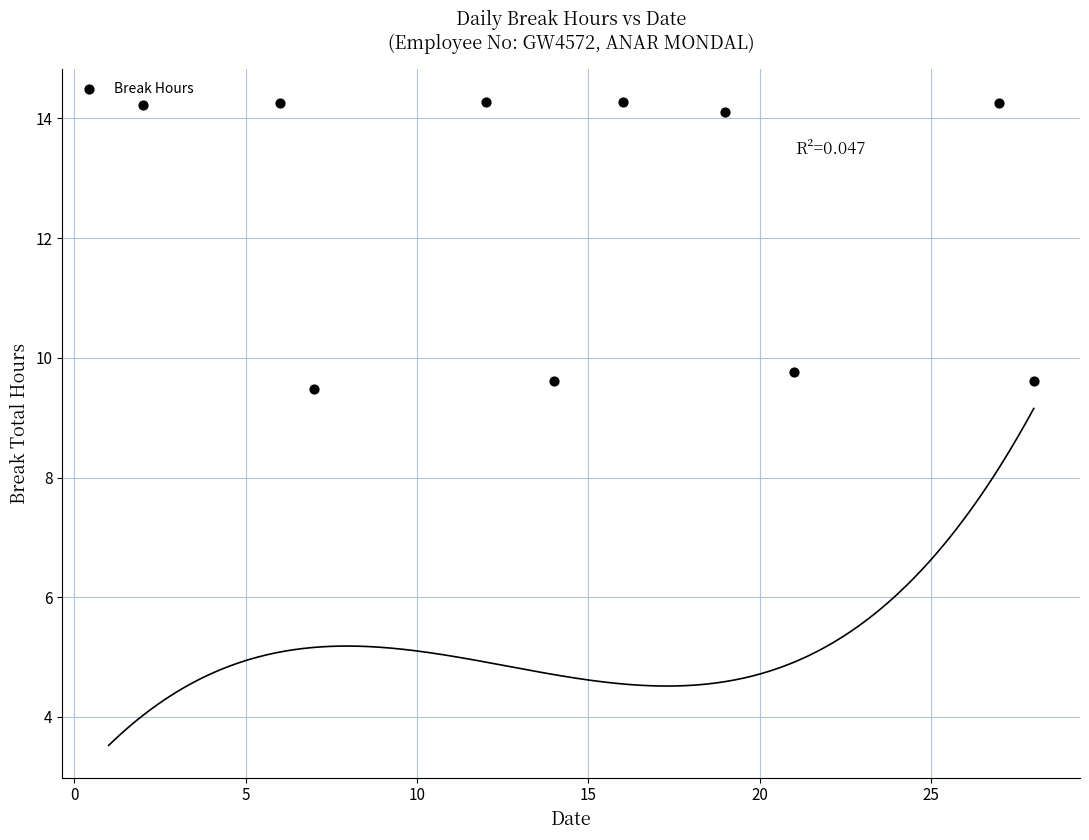

What Y value in the scatter plot is closest to 11?

9.8